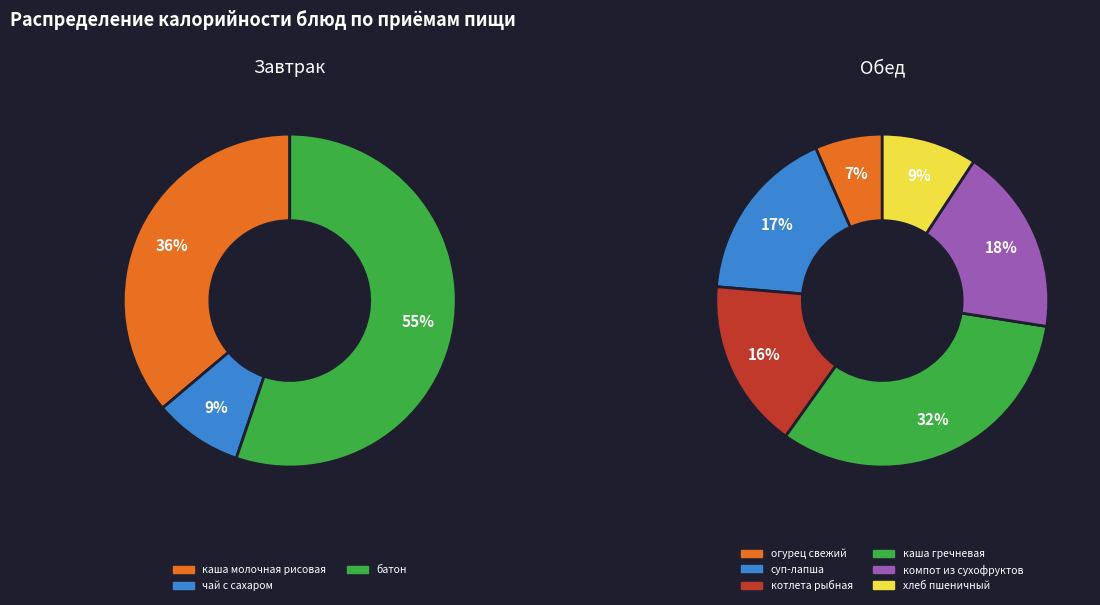

Count the number of slices in the pie.

9